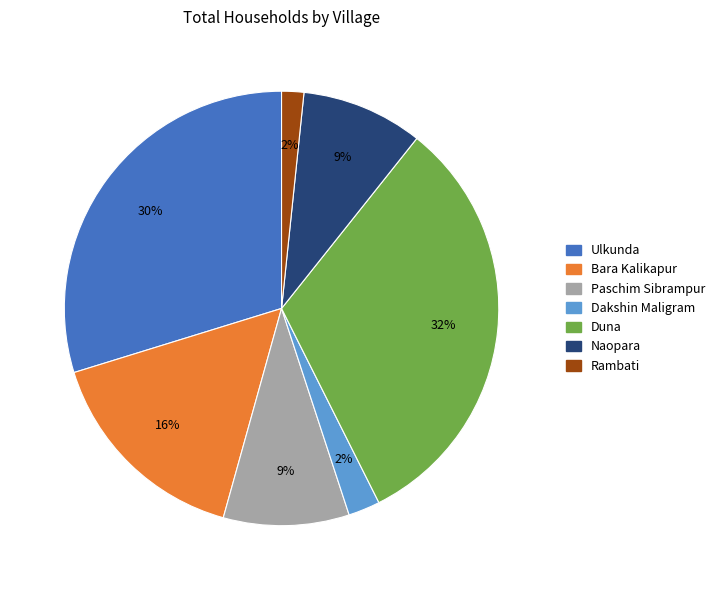

Is there any slice that represents more than half of the pie?

No